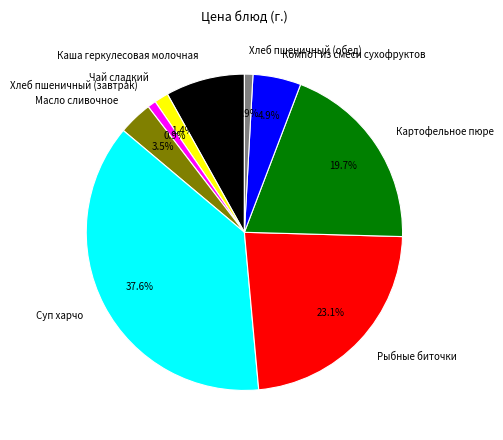

What is the largest slice in the pie chart?

Суп харчо